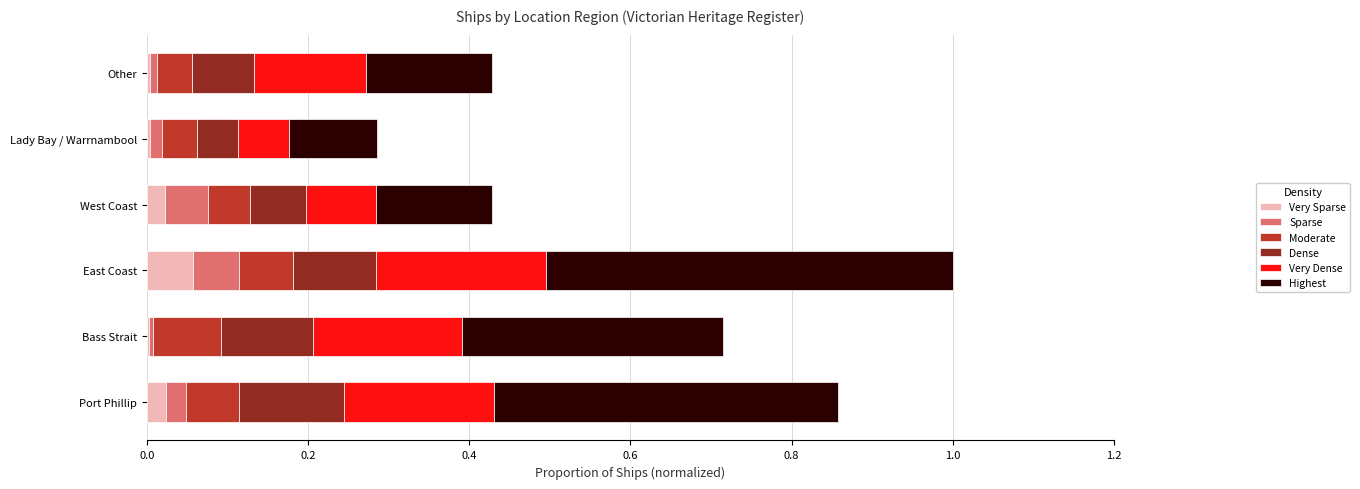

What is the total value across all series at East Coast?

1.0